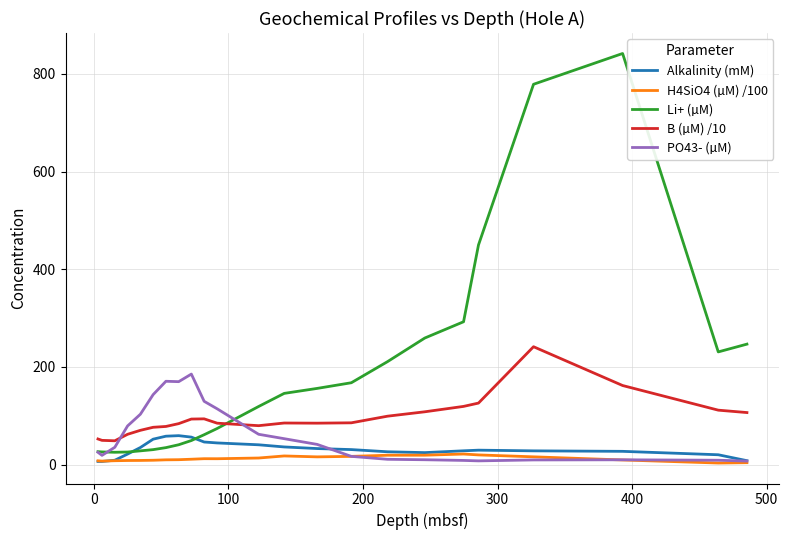

Which series has the widest spread of values?

Li+ (µM)